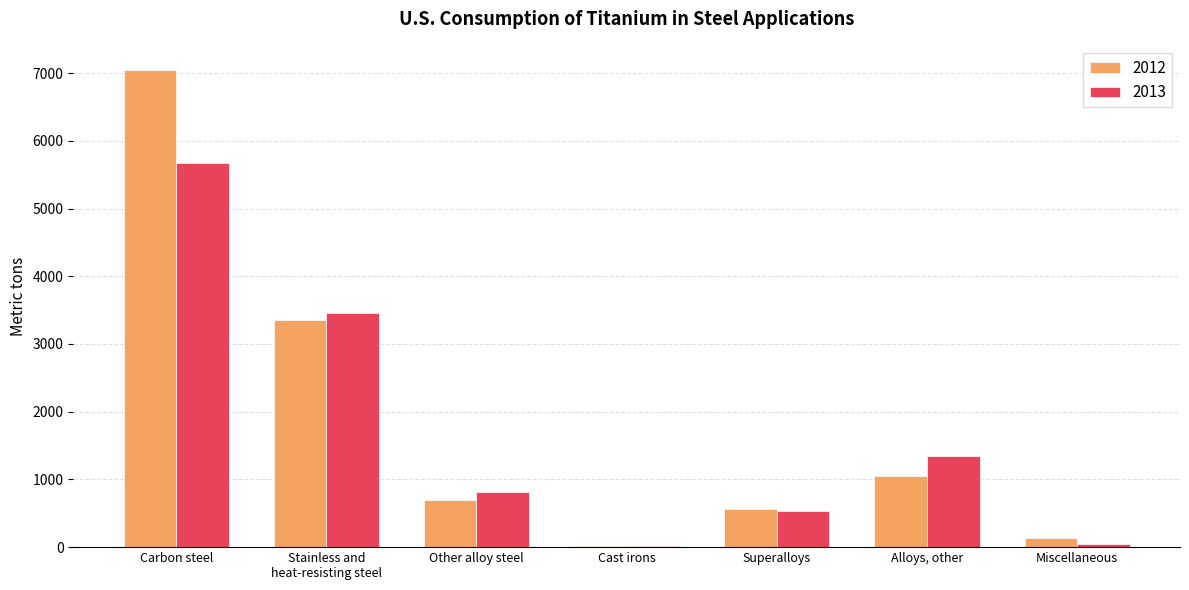

What value does the 2012 series have at Other alloy steel, to the nearest 100?

700